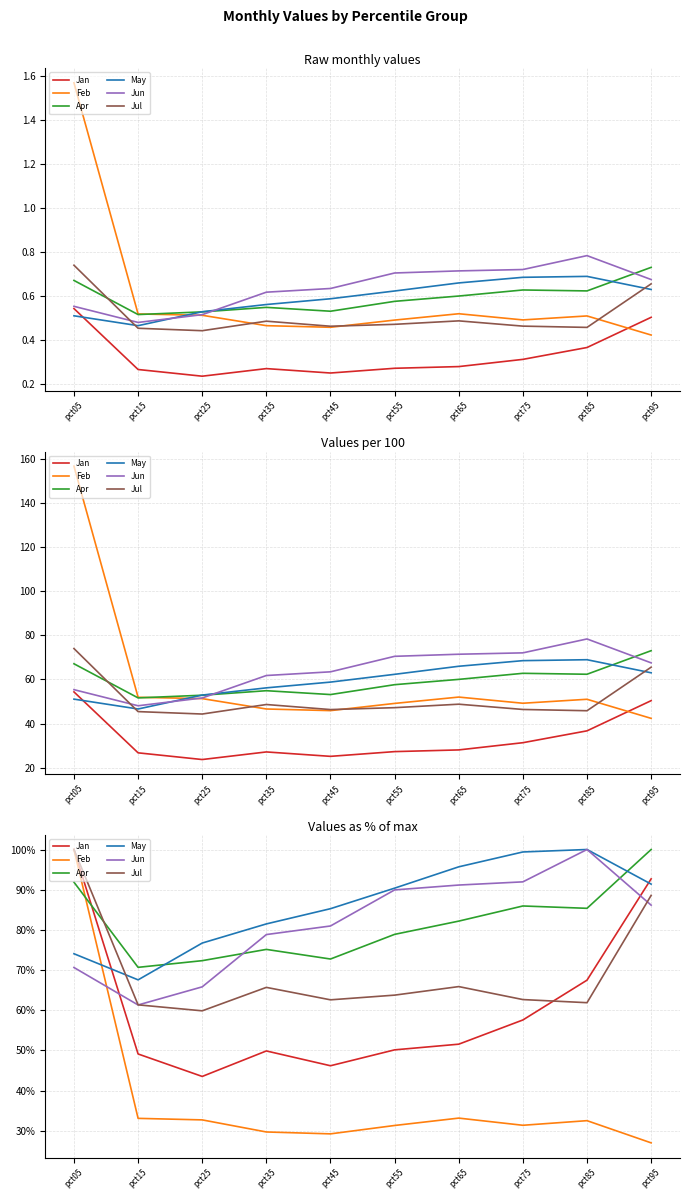

What is the sum of all Apr values?

815.2